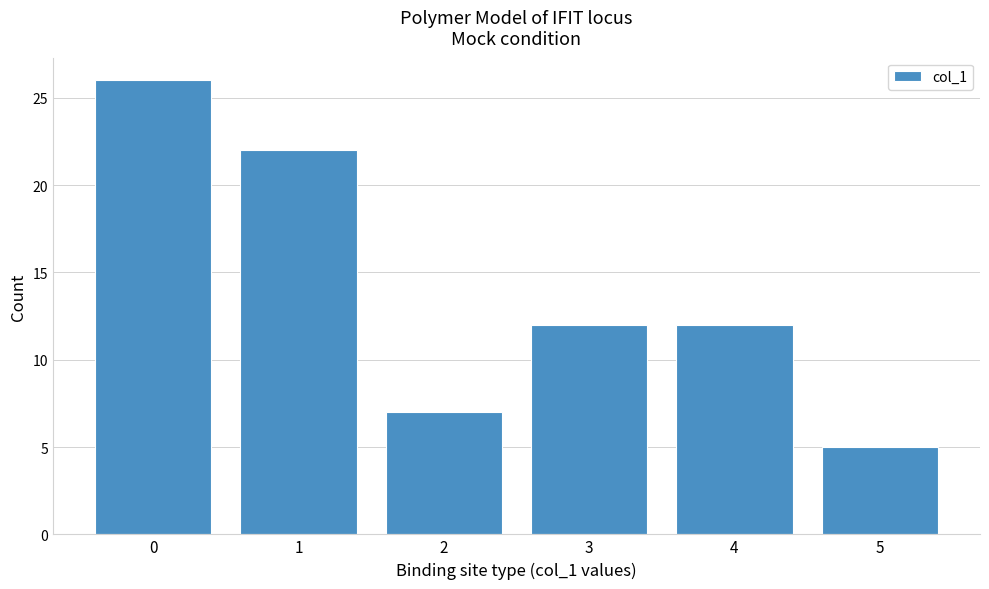

Reading left to right, list all the values displayed in this chart.

0=26	1=22	2=7	3=12	4=12	5=5